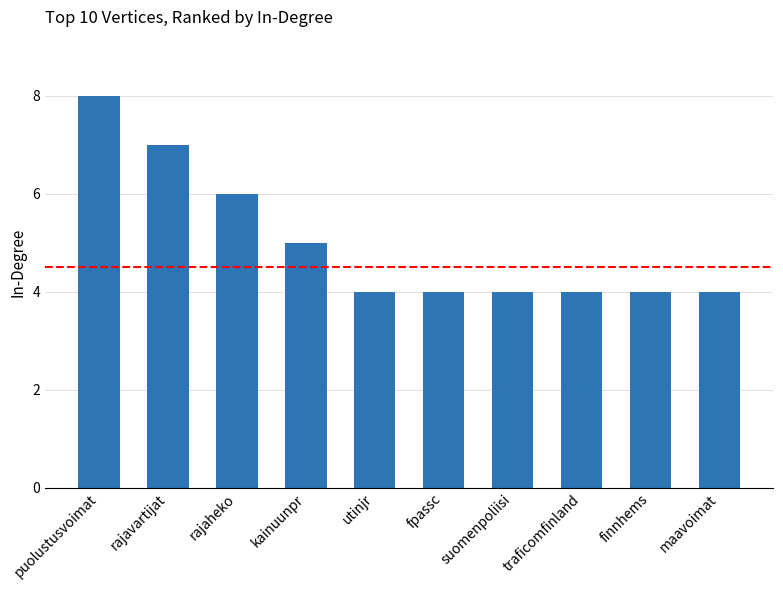

Reading right to left, list all the values displayed in this chart.

maavoimat=4	finnhems=4	traficomfinland=4	suomenpoliisi=4	fpassc=4	utinjr=4	kainuunpr=5	rajaheko=6	rajavartijat=7	puolustusvoimat=8